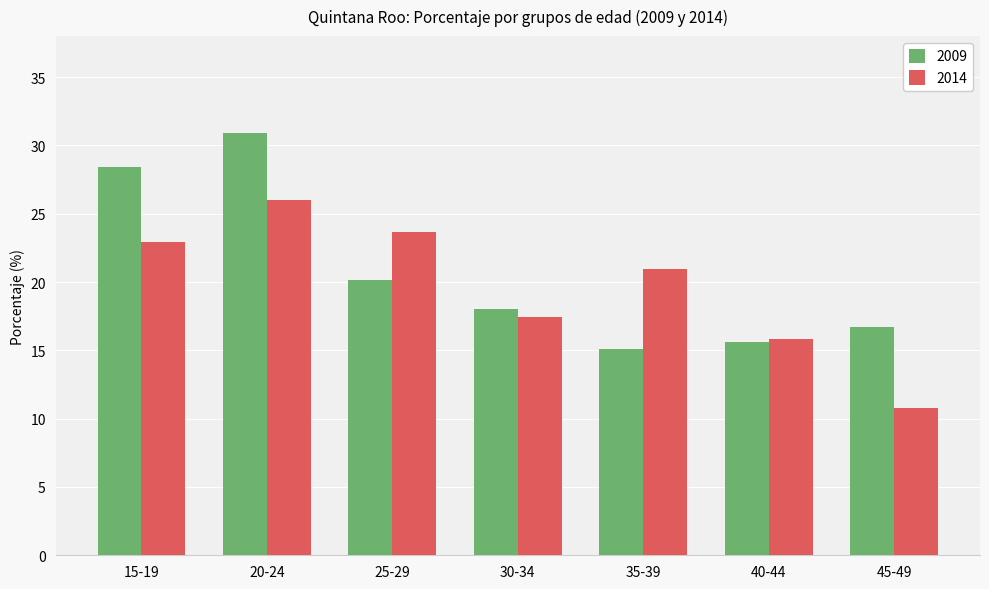

What are all the series names shown in the legend?

2009, 2014